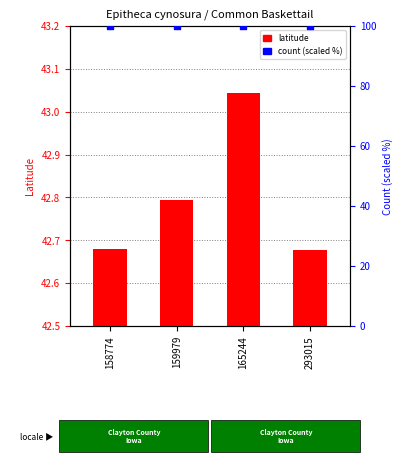

Which series has the largest total across all categories?

count (scaled)